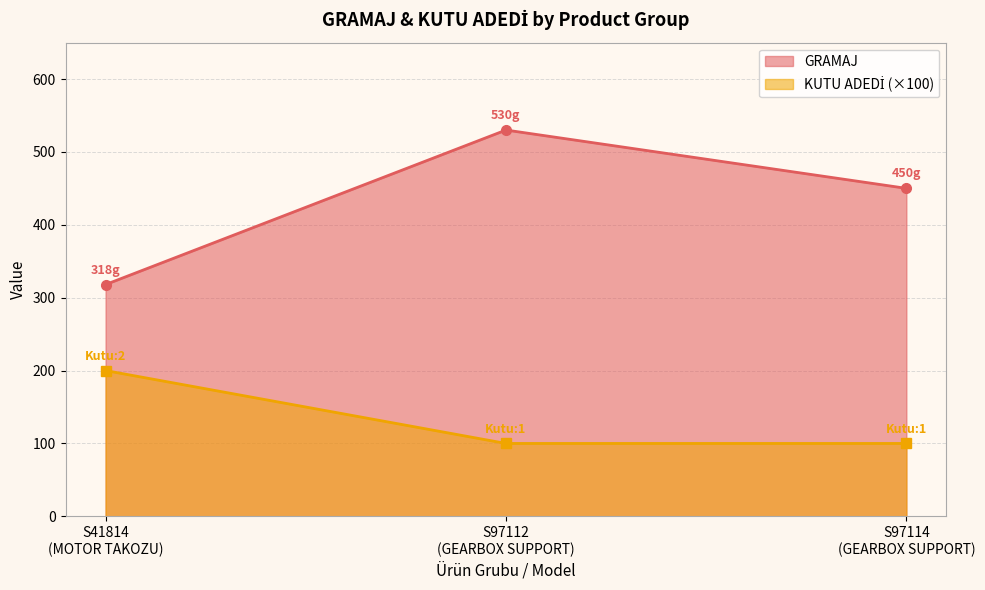

What is the difference between the second highest and minimum values in the GRAMAJ series?

132